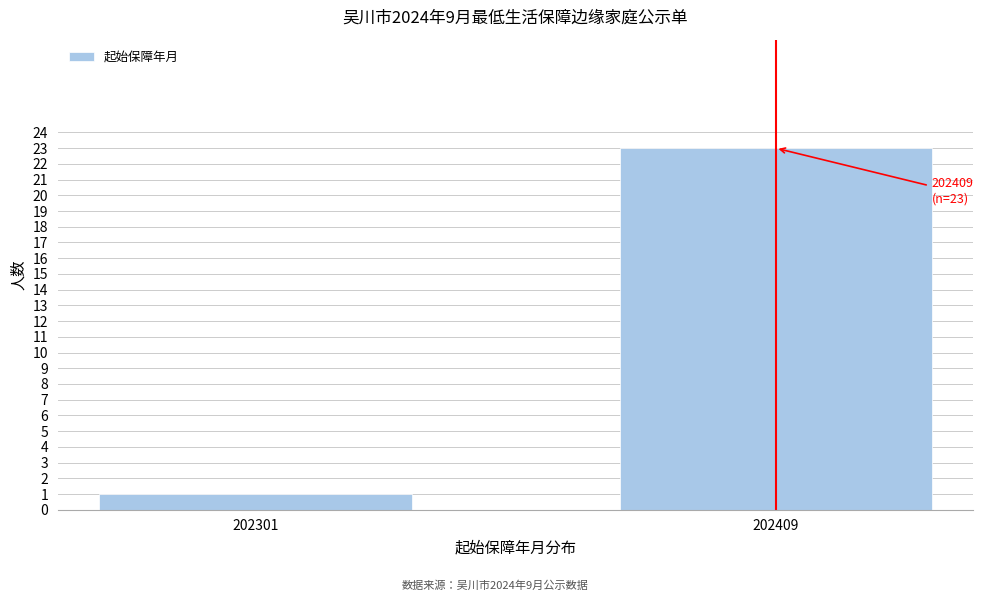

Reading left to right, what are all the values shown in this chart?

202301=1	202409=23